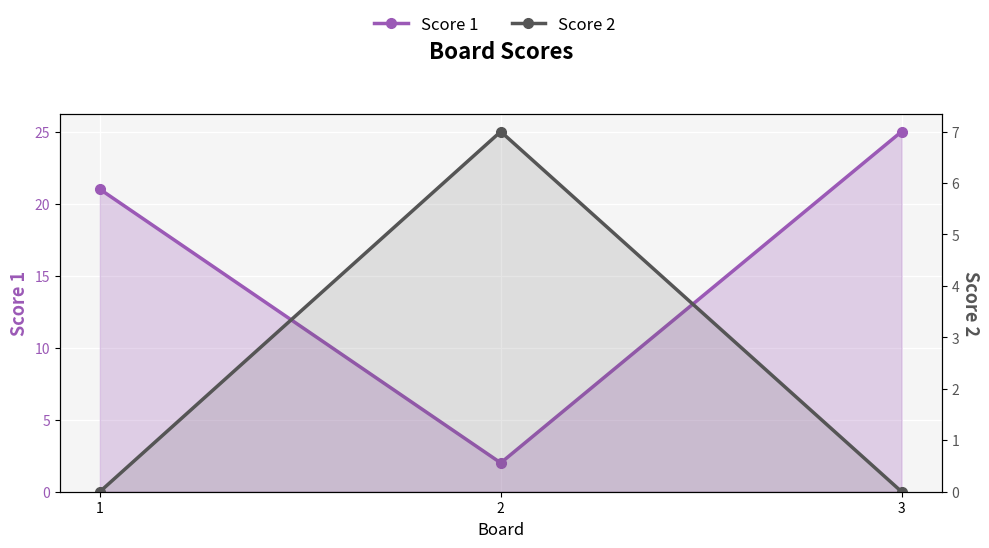

Count the Score 2 values in the range 0 to 7.

3